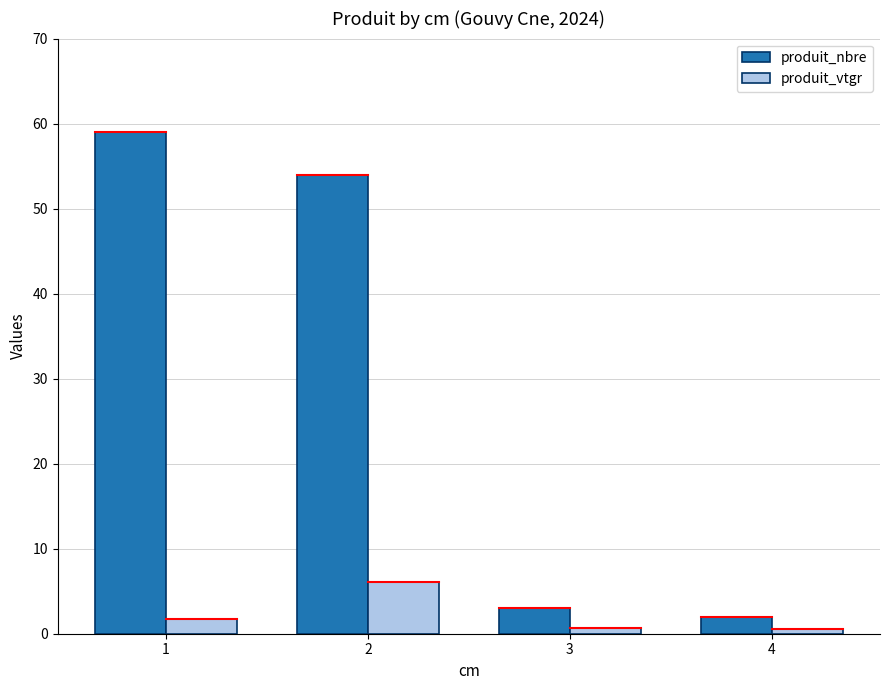

What is the highest value of the produit_nbre series?

59.0